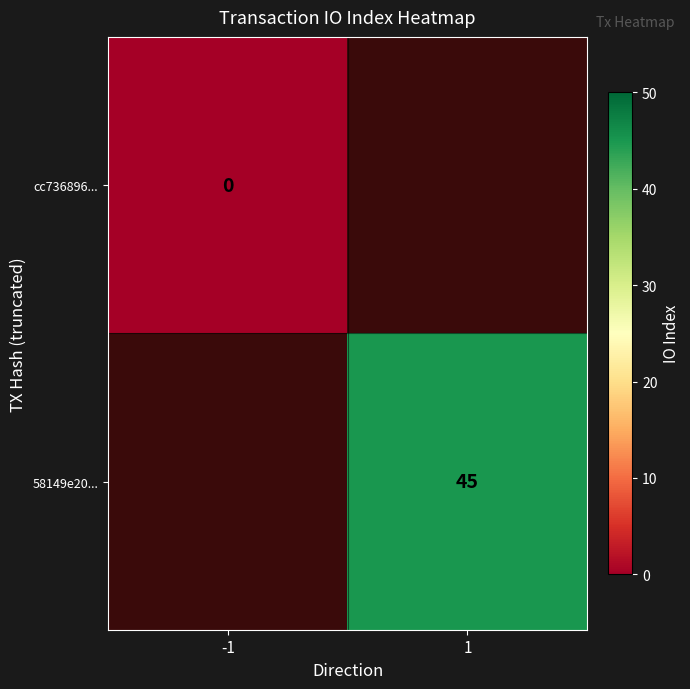

Count the number of categories in the chart.

2